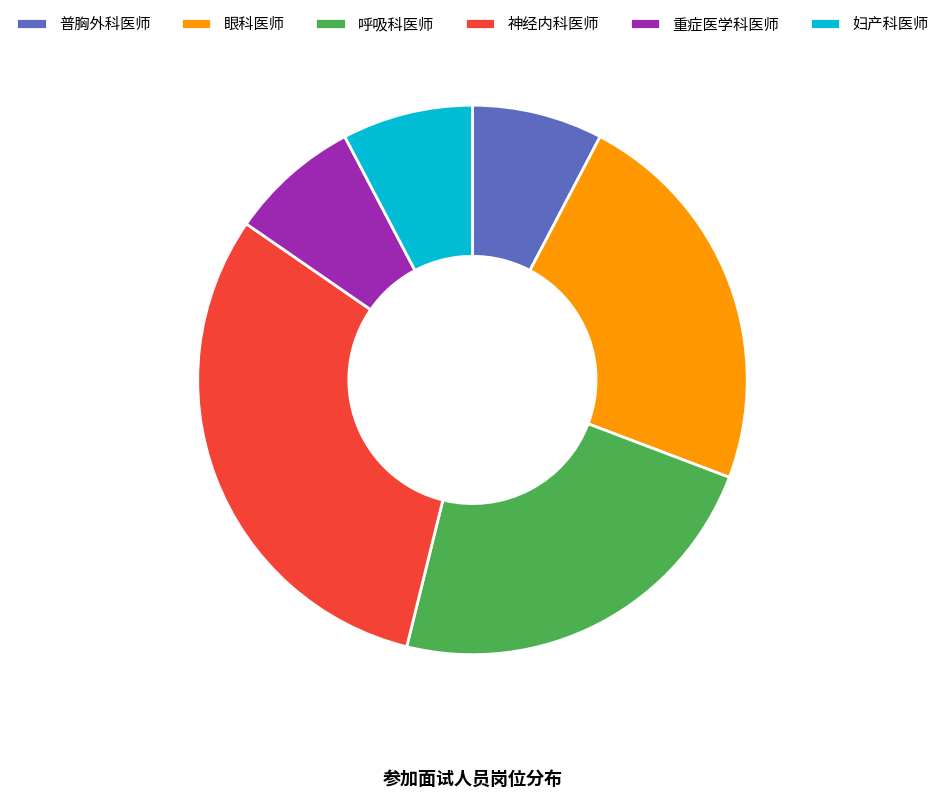

Count the number of slices in the pie.

6